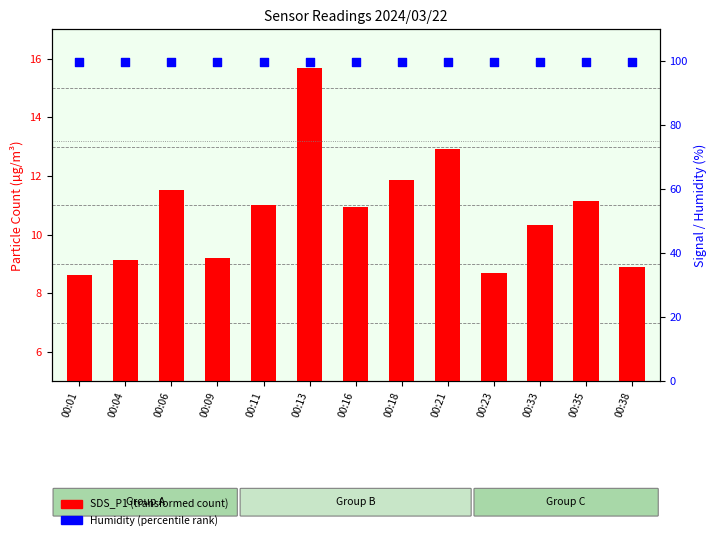

Which series reaches the maximum Y coordinate?

Humidity (%)